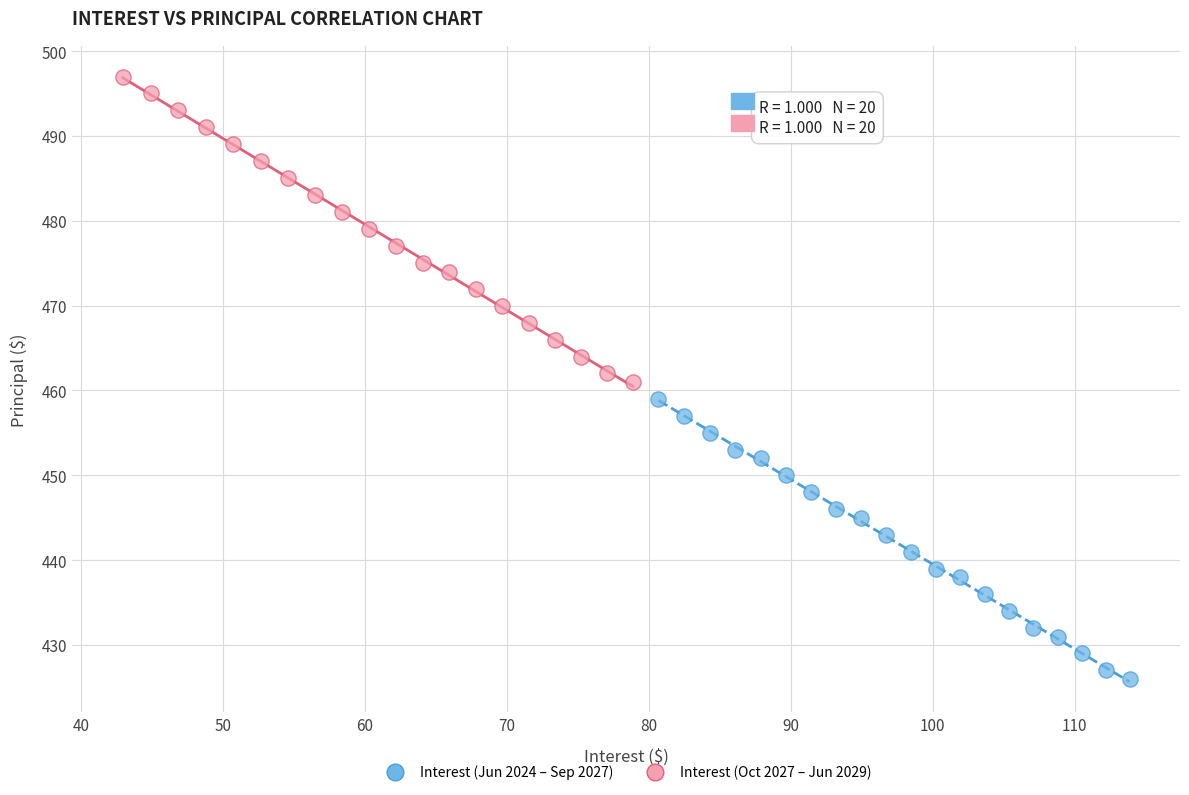

Which series contains the highest Y value?

Interest (Oct 2027 – Jun 2029)